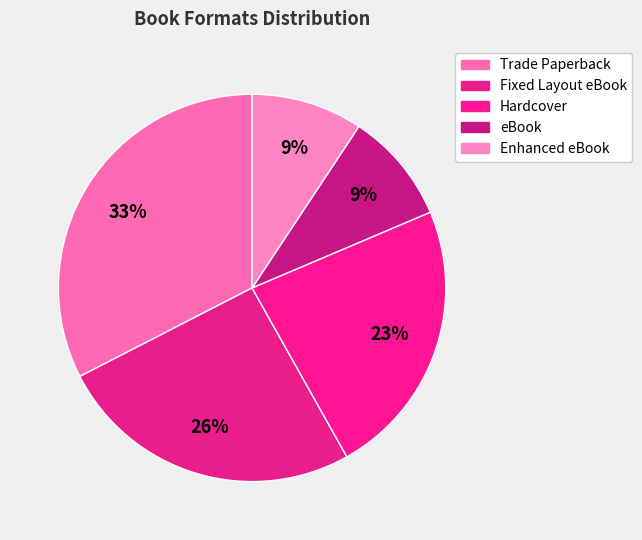

Which has a higher value, Fixed Layout eBook or Enhanced eBook?

Fixed Layout eBook